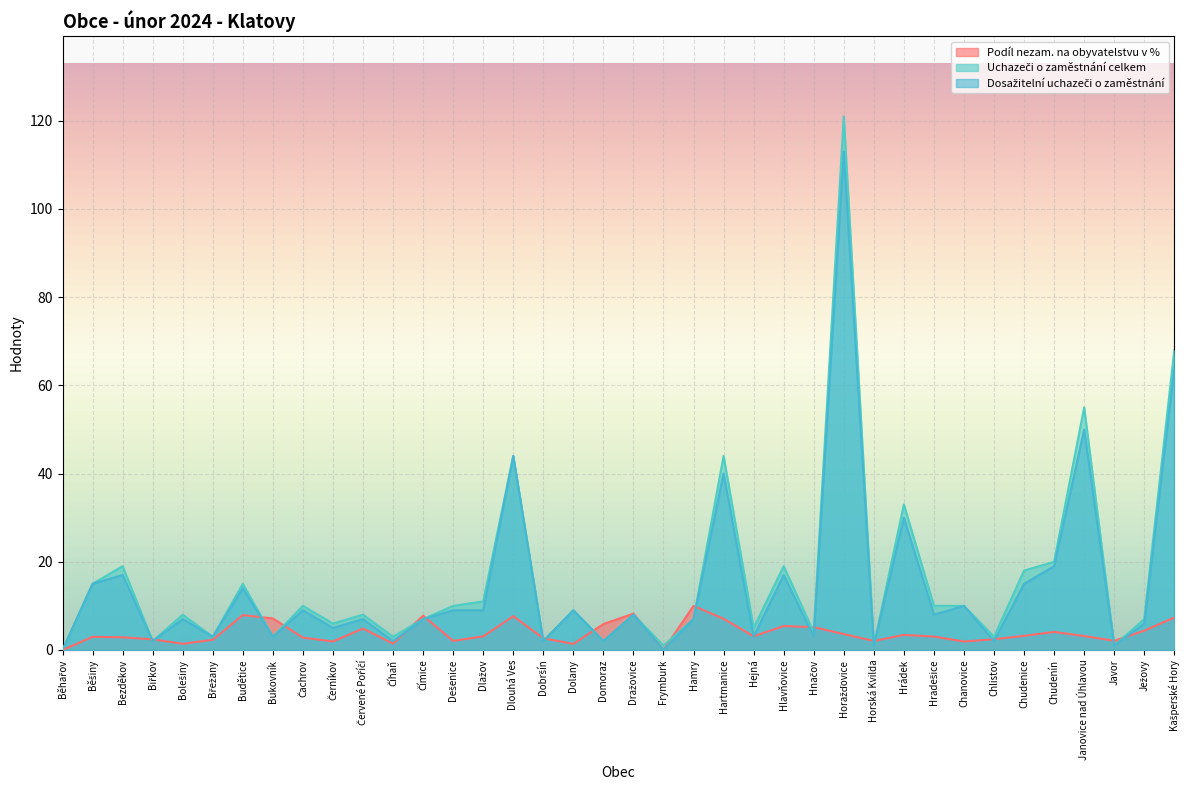

At which category is the sum across all series the highest?

Horažďovice